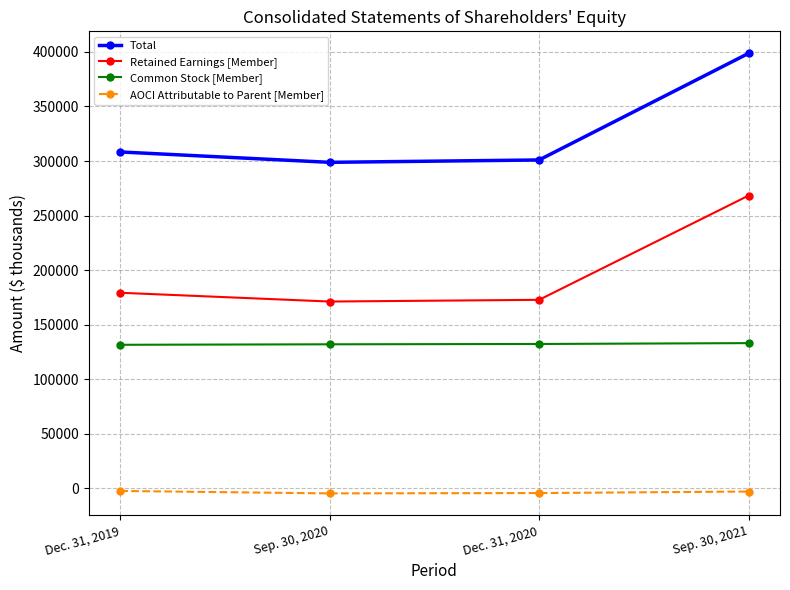

The value of Total at Sep. 30, 2021 is 398715. True or false?

True